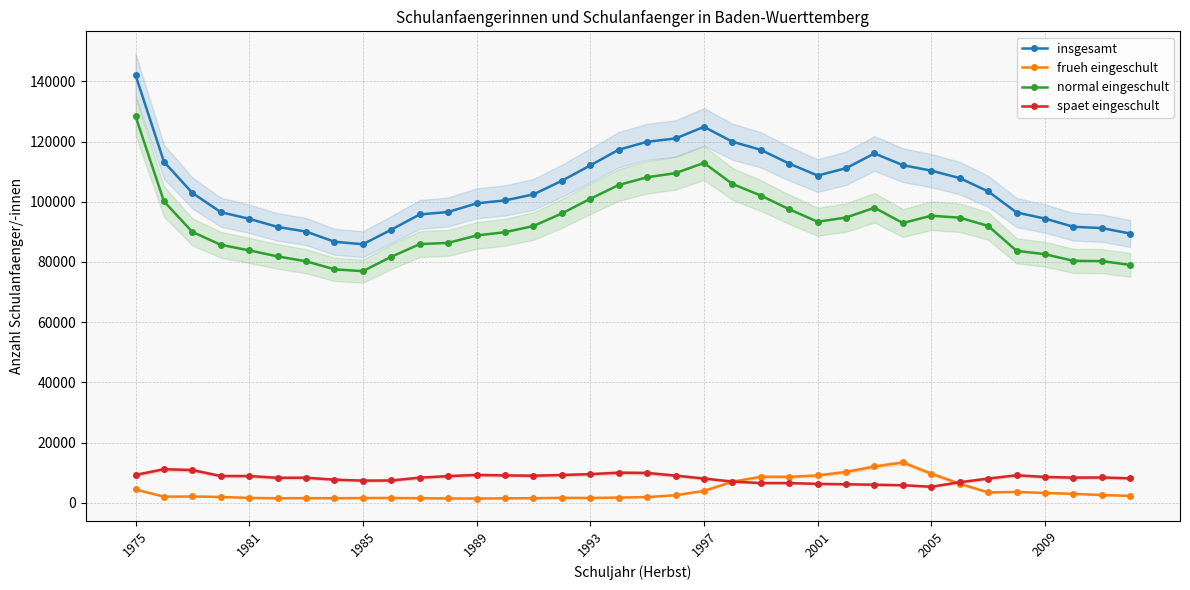

At how many categories does at least one series exceed 119633?

5